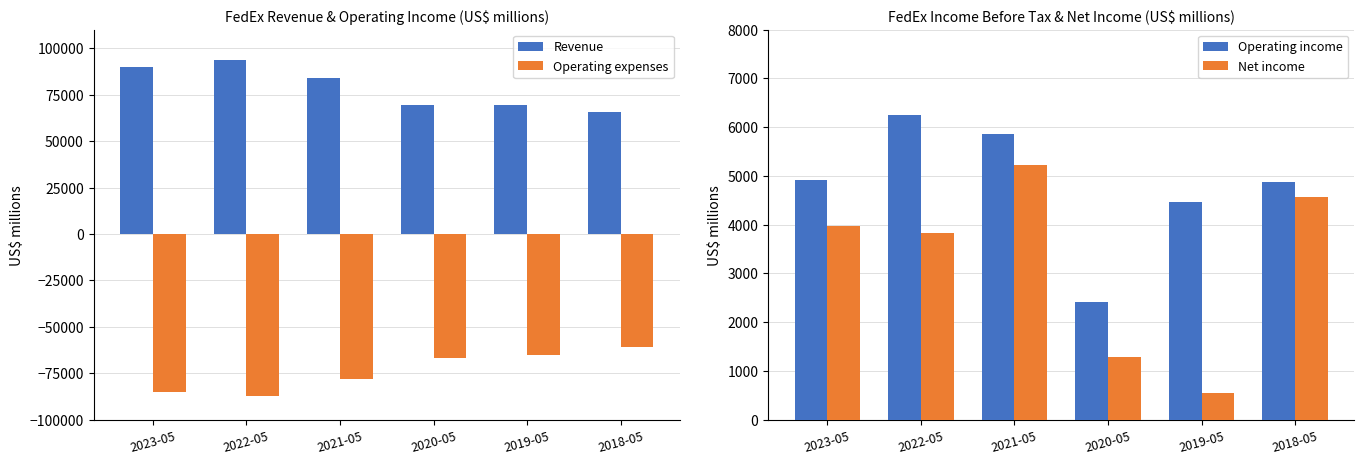

How many distinct data groups are displayed?

4